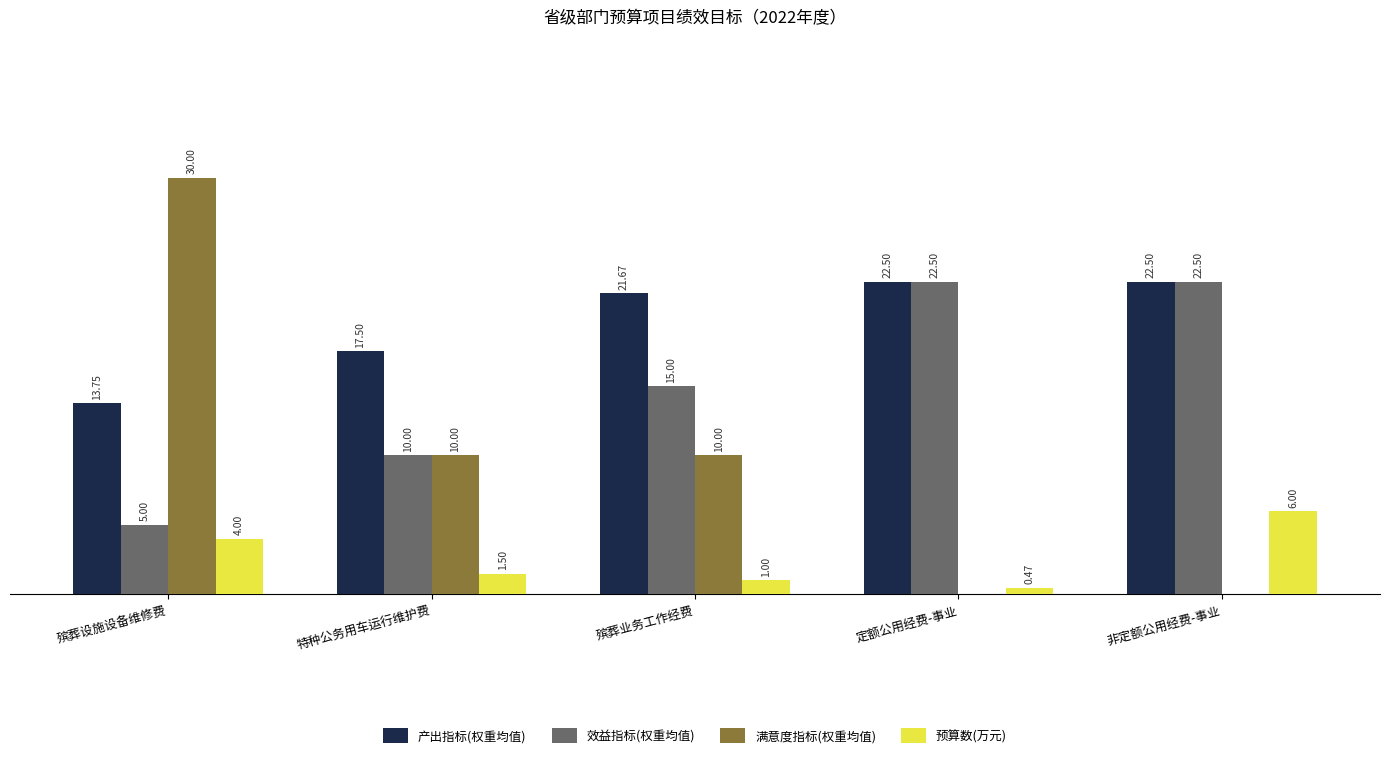

Between 殡葬设施设备维修费 and 定额公用经费-事业, which series saw the biggest shift?

满意度指标(权重均值)